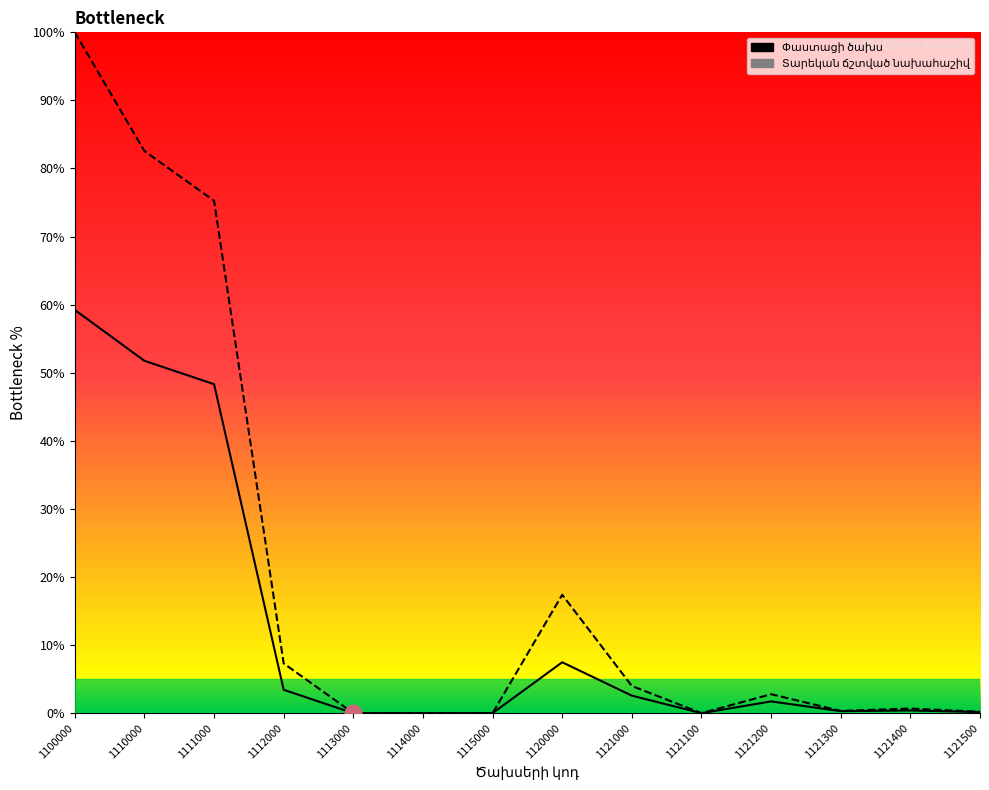

The Փաստացի ծախս series shows 0.9 at 1112000. True or false?

False